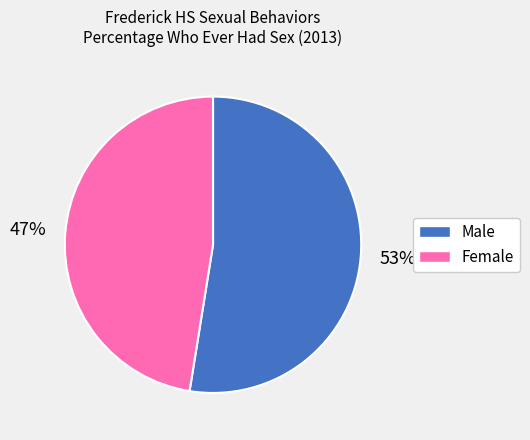

To the nearest percent, what is the average slice percentage?

50%